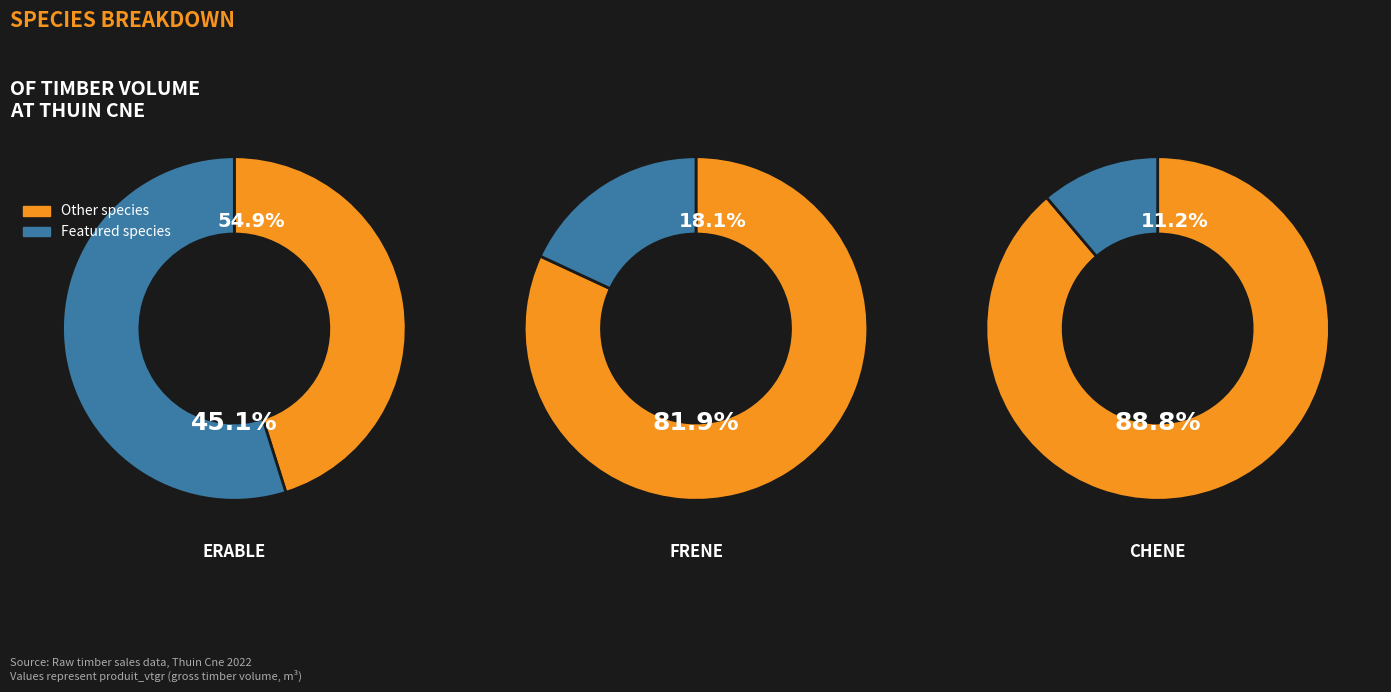

True or false: CHENE accounts for 11% of the total.

True